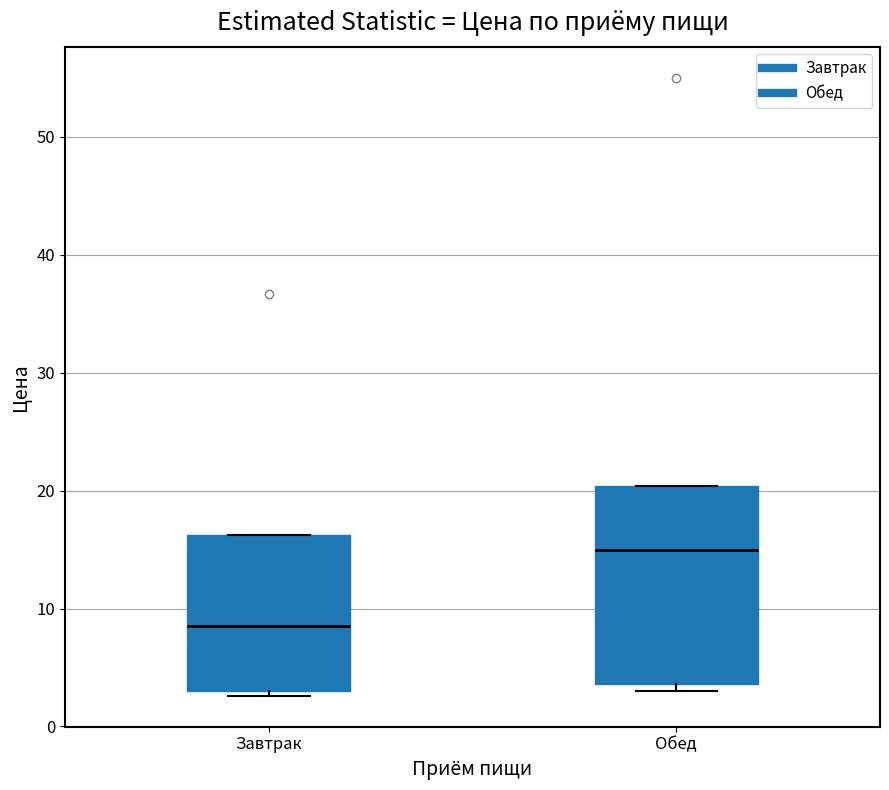

Reading left to right, transcribe this box plot: for each box, give where its median line is, the range the box spans, and where its two whiskers end, as read against the y-axis. The values are not printed on the chart, so give them approximately, as read against the axis.

Завтрак: median 9, box 3 to 16, whiskers 3 (just below the box's lower edge) to 16
Обед: median 15, box 4 to 20, whiskers 3 to 20